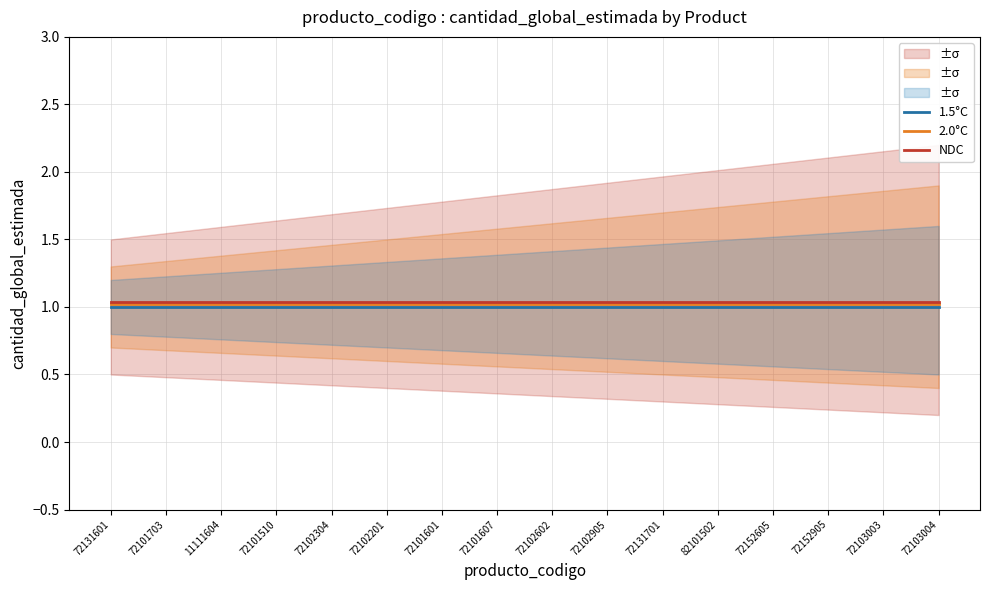

True or false: 2.0°C has more than 2 points higher than both neighbors.

False